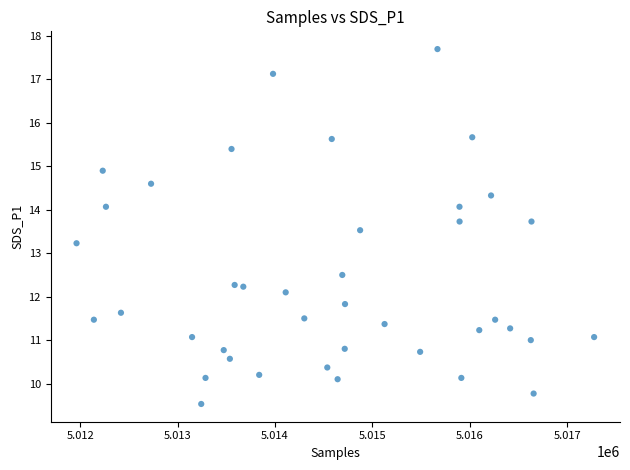

What is the range of Y values (max minus min)?

8.2